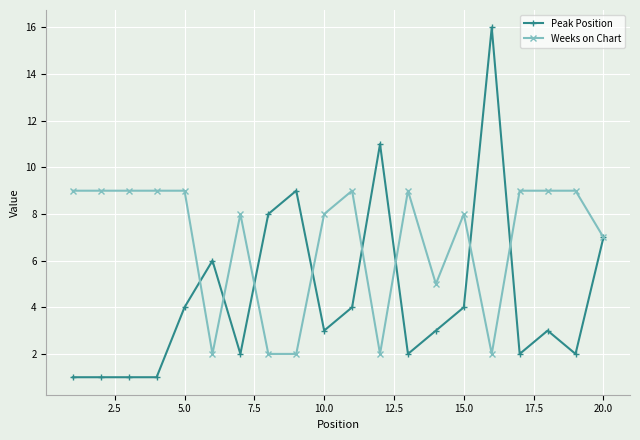

Which series has the largest range (max minus min)?

Peak Position